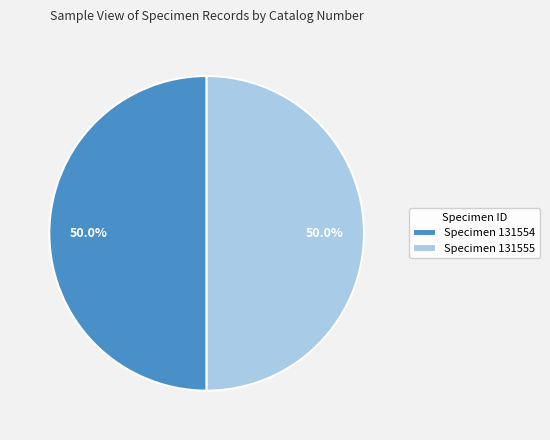

What is the ratio of the value at Specimen 131555 to the value at Specimen 131554?

1.0